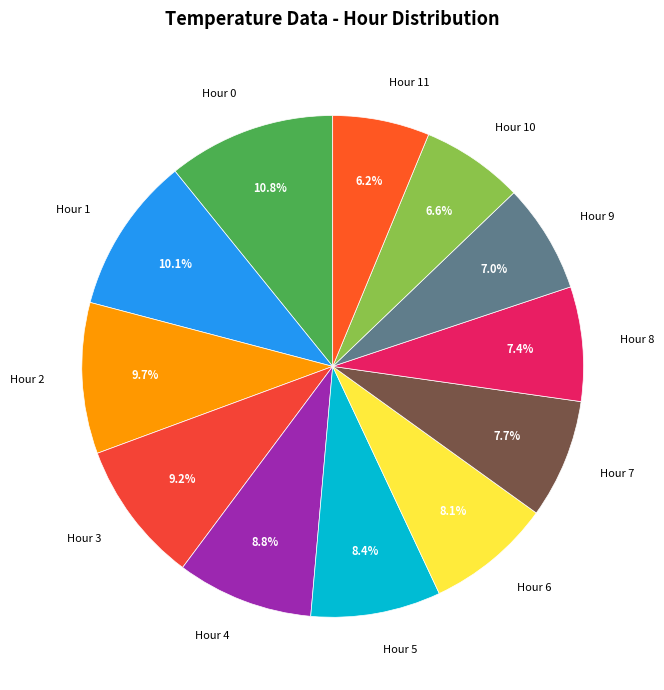

Which has a higher value, Hour 0 or Hour 4?

Hour 0